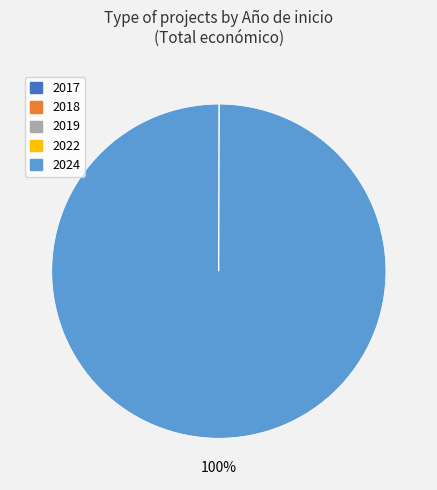

Is there a majority slice in this chart?

Yes